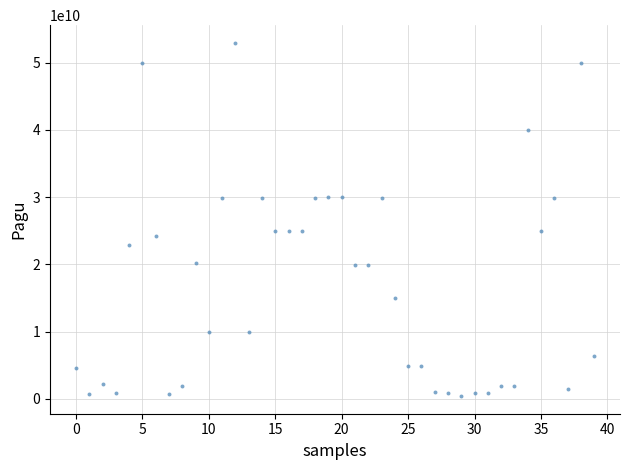

What is the range of Y values (max minus min)?

52510000000